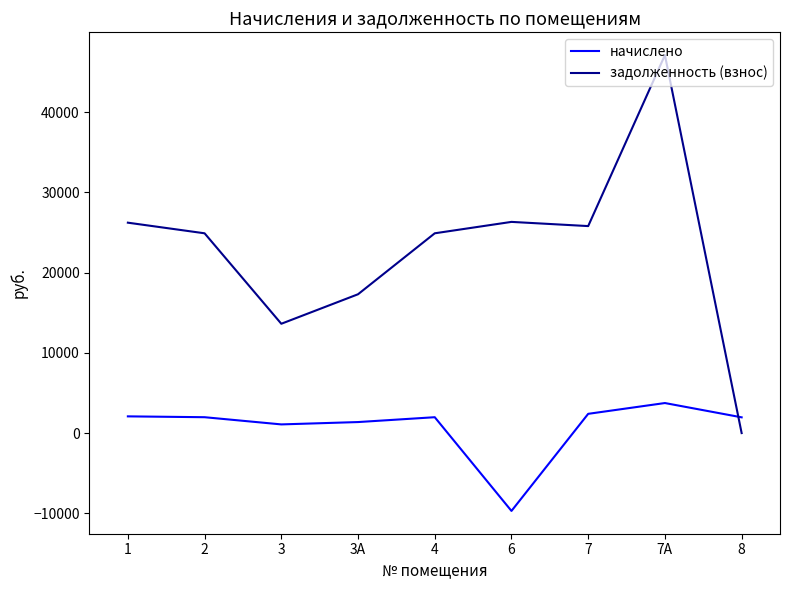

List the series in order of their peak value, lowest first.

начислено, задолженность (взнос)